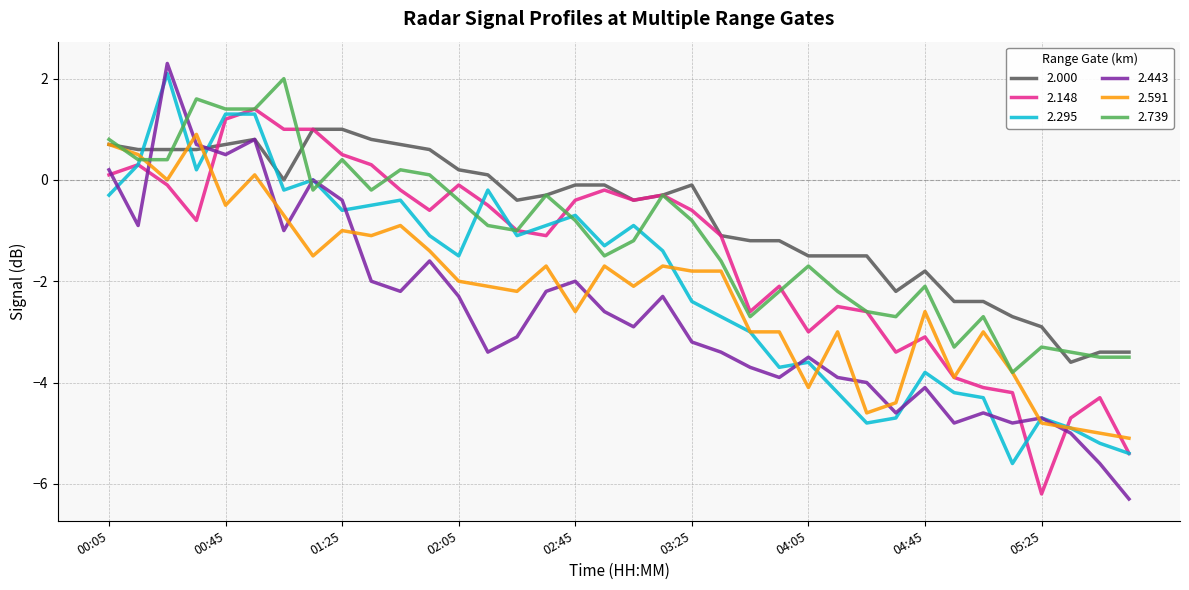

How many distinct data groups are displayed?

6